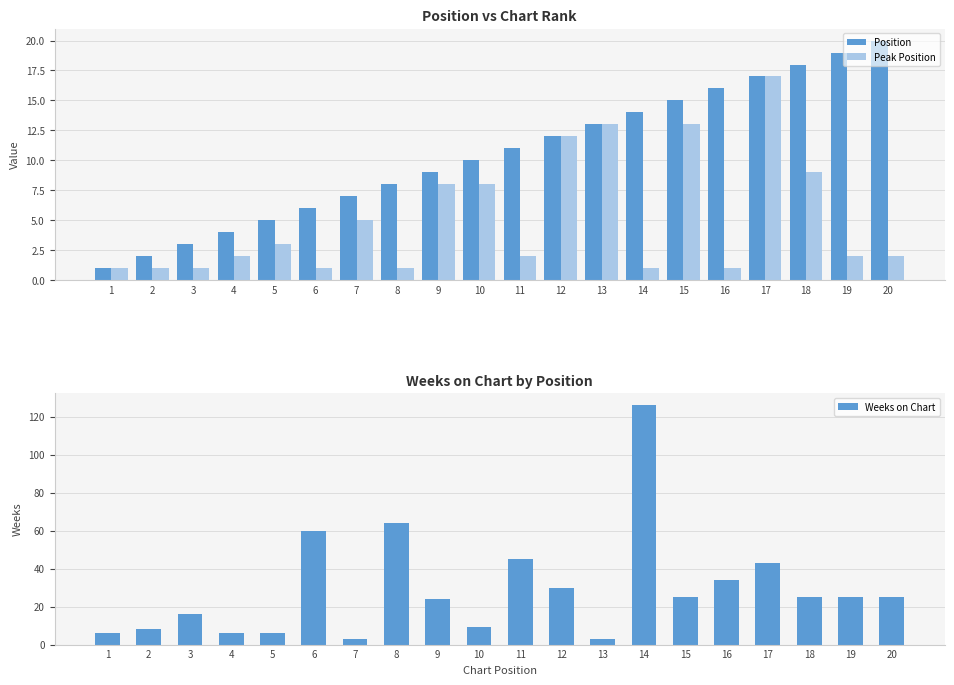

What is the value of the Weeks on Chart bar at the 11th from the left?

45